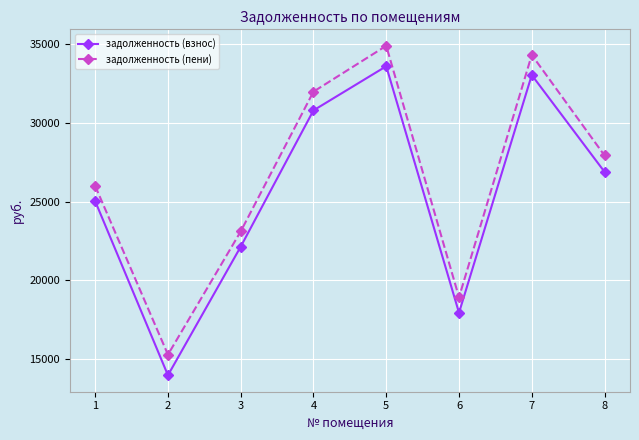

Where is задолженность (взнос) nearest to the value 23780?

1